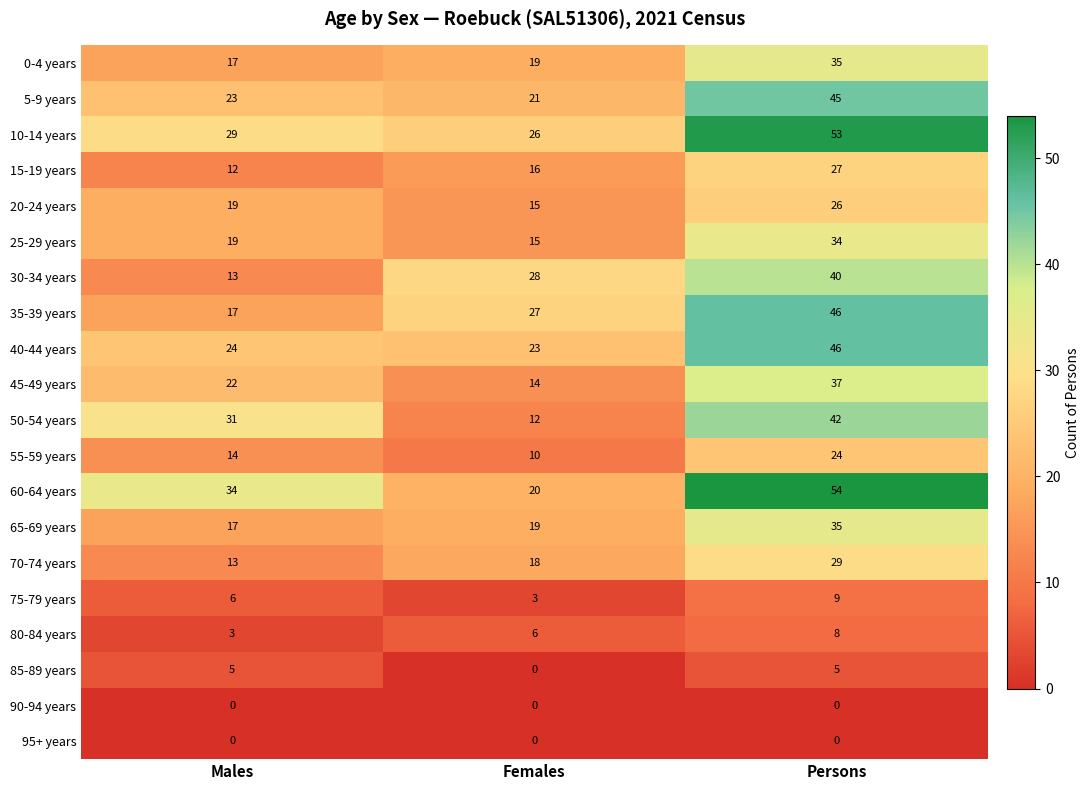

Between Females and Persons, which series saw the biggest shift?

60-64 years